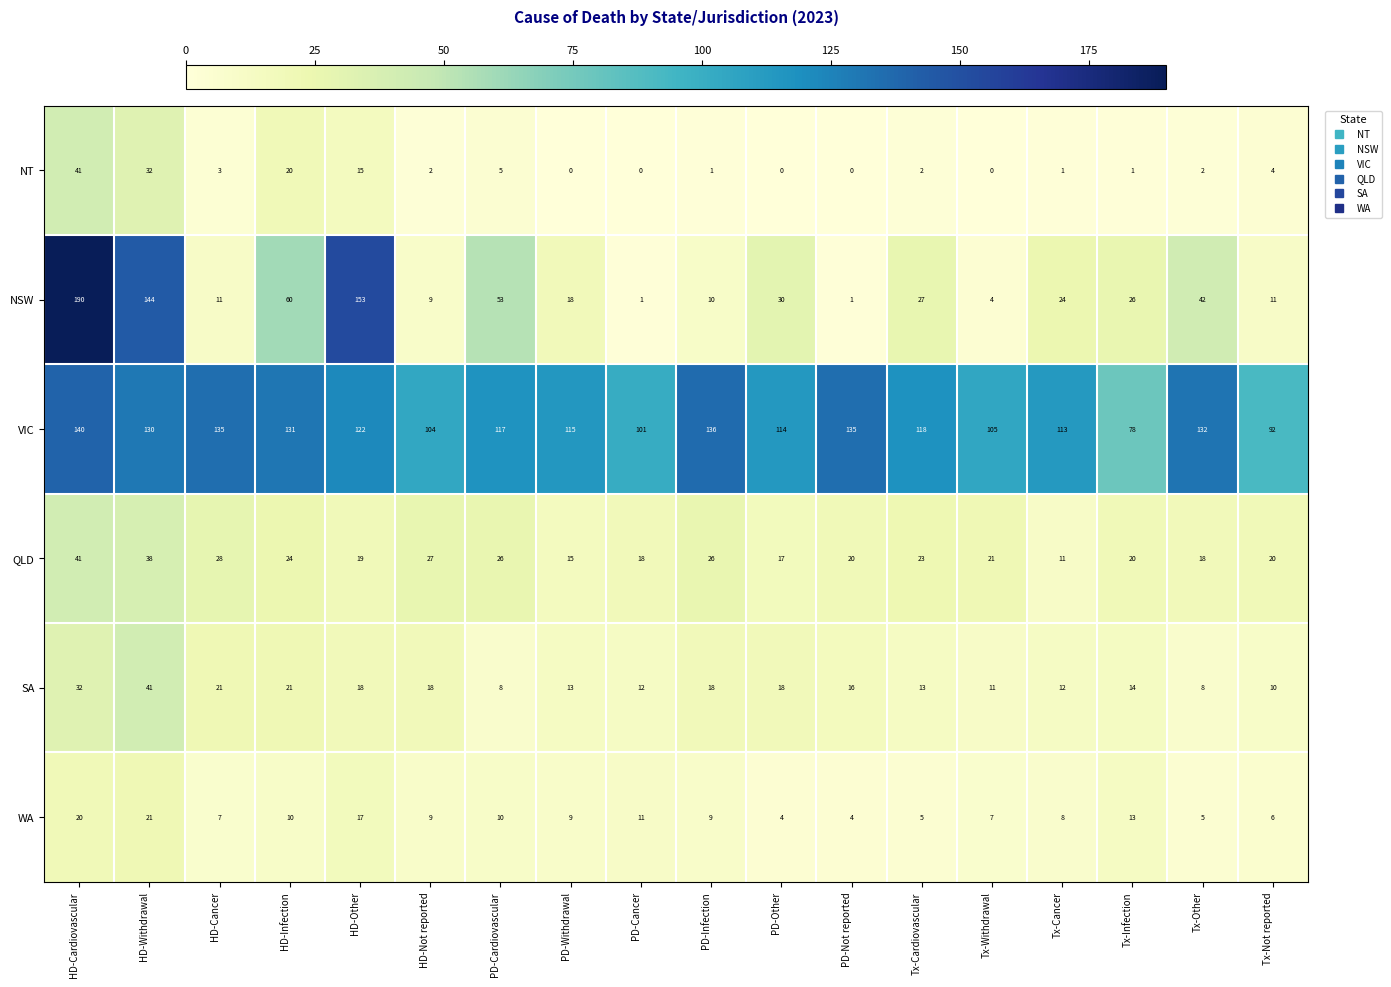

The value of NSW at Tx-Other is 42. True or false?

True